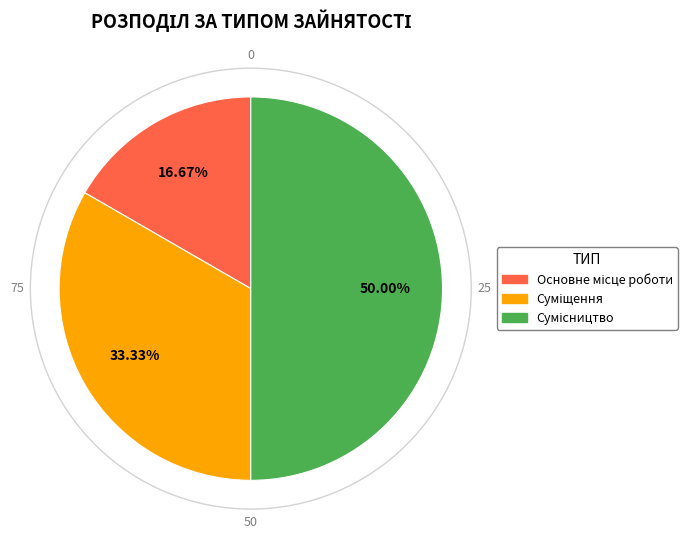

Is there any slice that represents more than half of the pie?

No